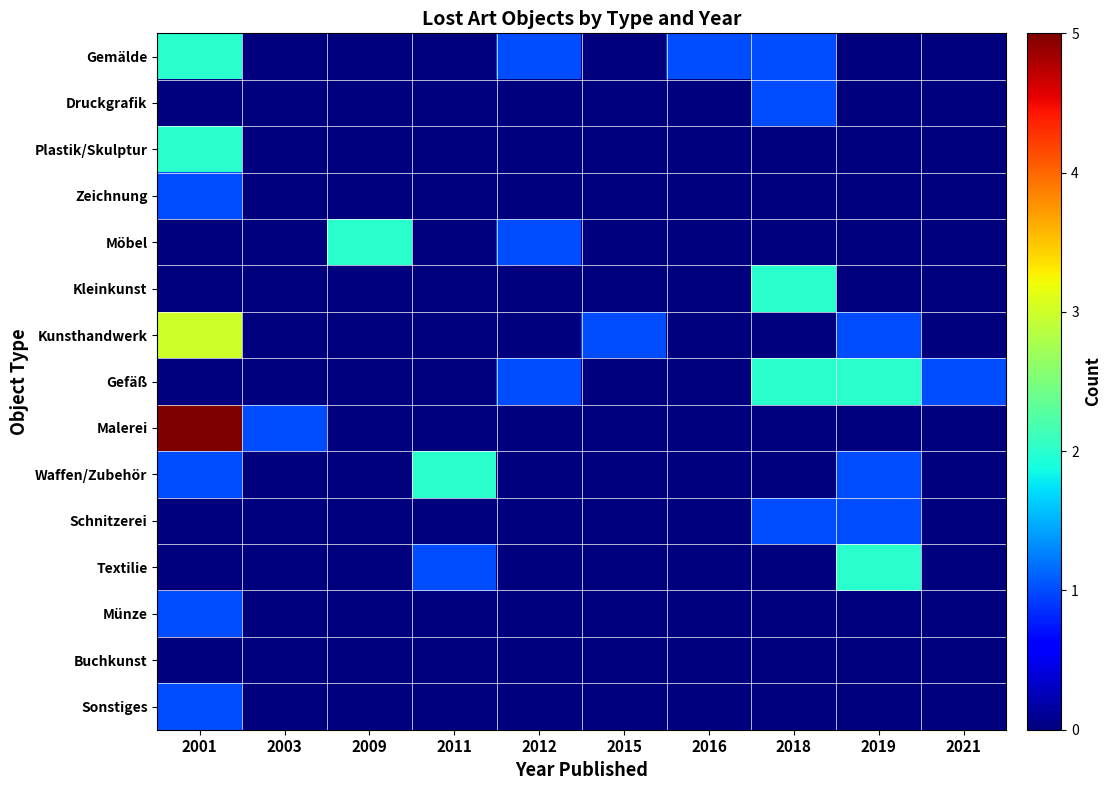

What is the maximum value shown in the chart?

5